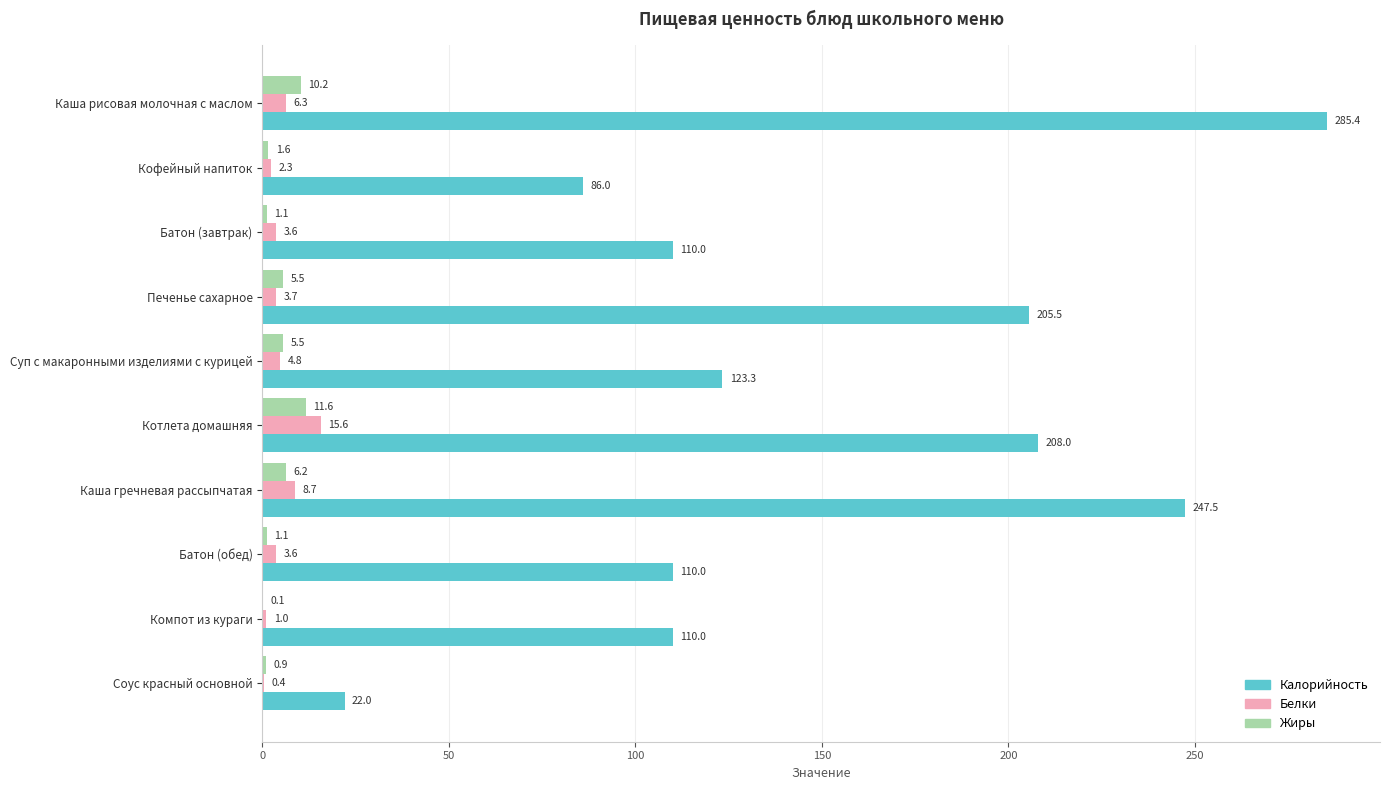

The Калорийность series shows 31.1 at Батон (завтрак). True or false?

False